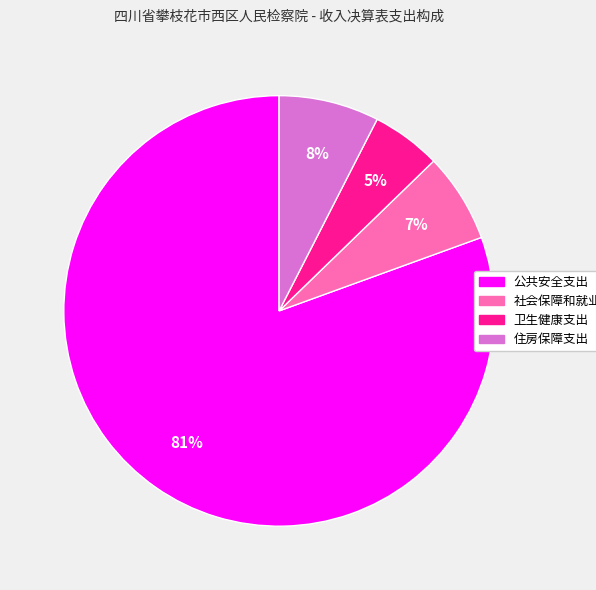

To the nearest percent, what portion does 卫生健康支出 represent?

5%